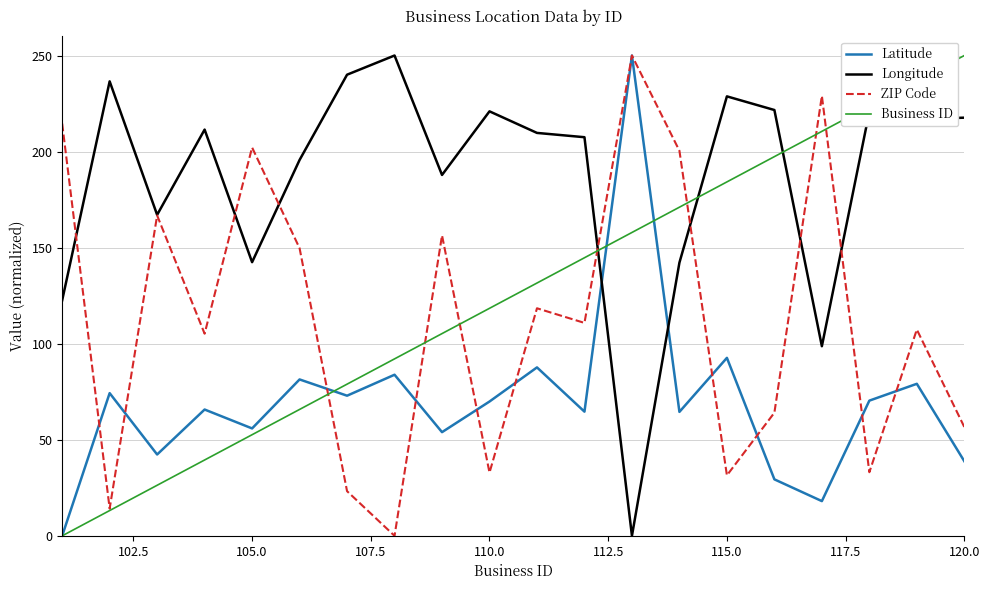

What is the sum of all ZIP Code values?

2266.4